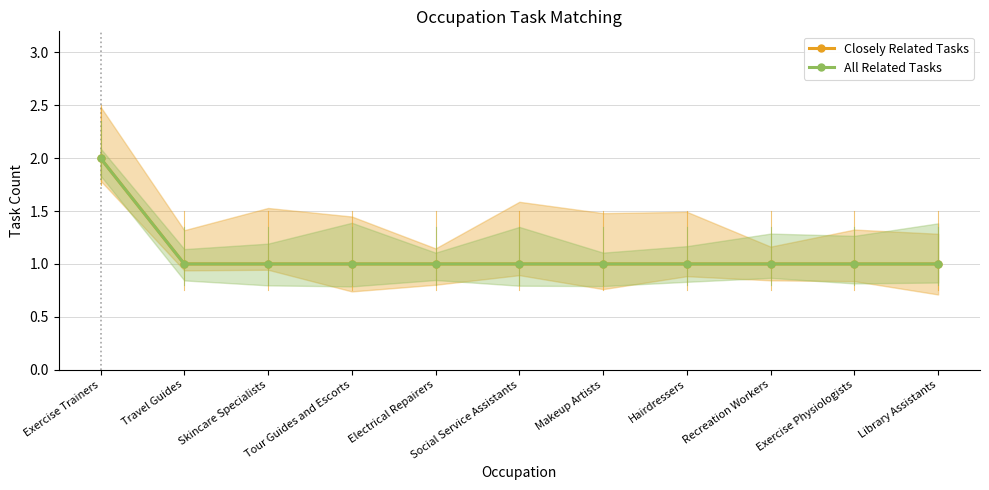

At how many categories does at least one series exceed 1?

1